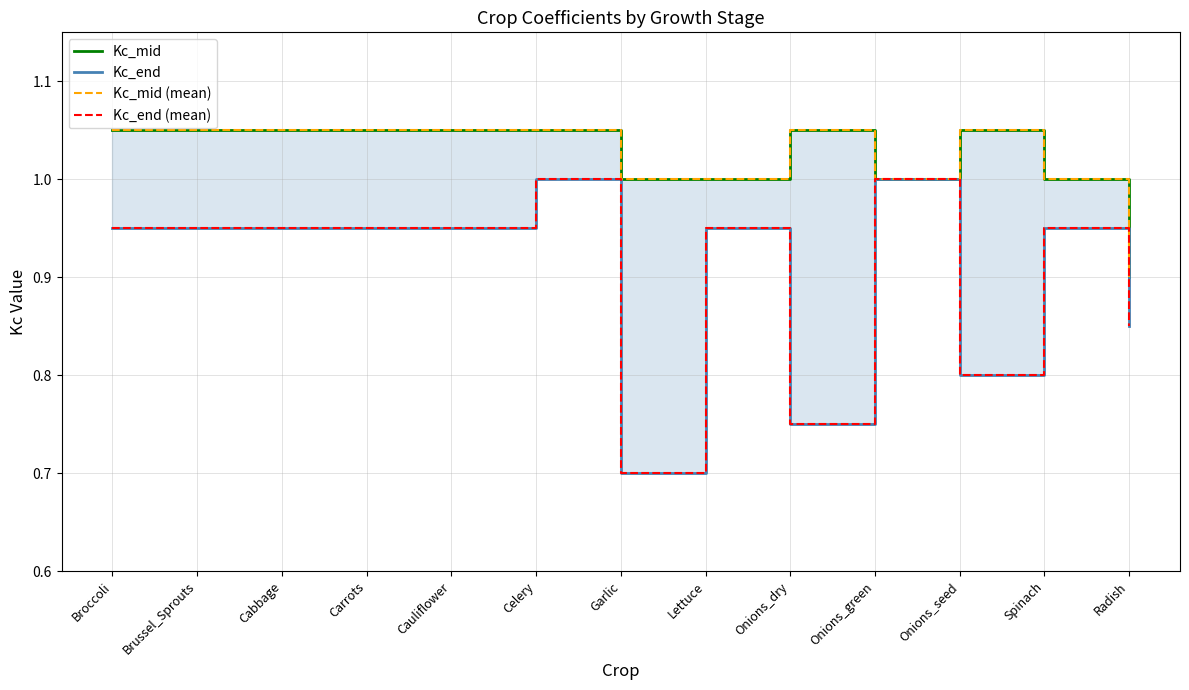

Does the chart display data point markers on the line(s)?

No